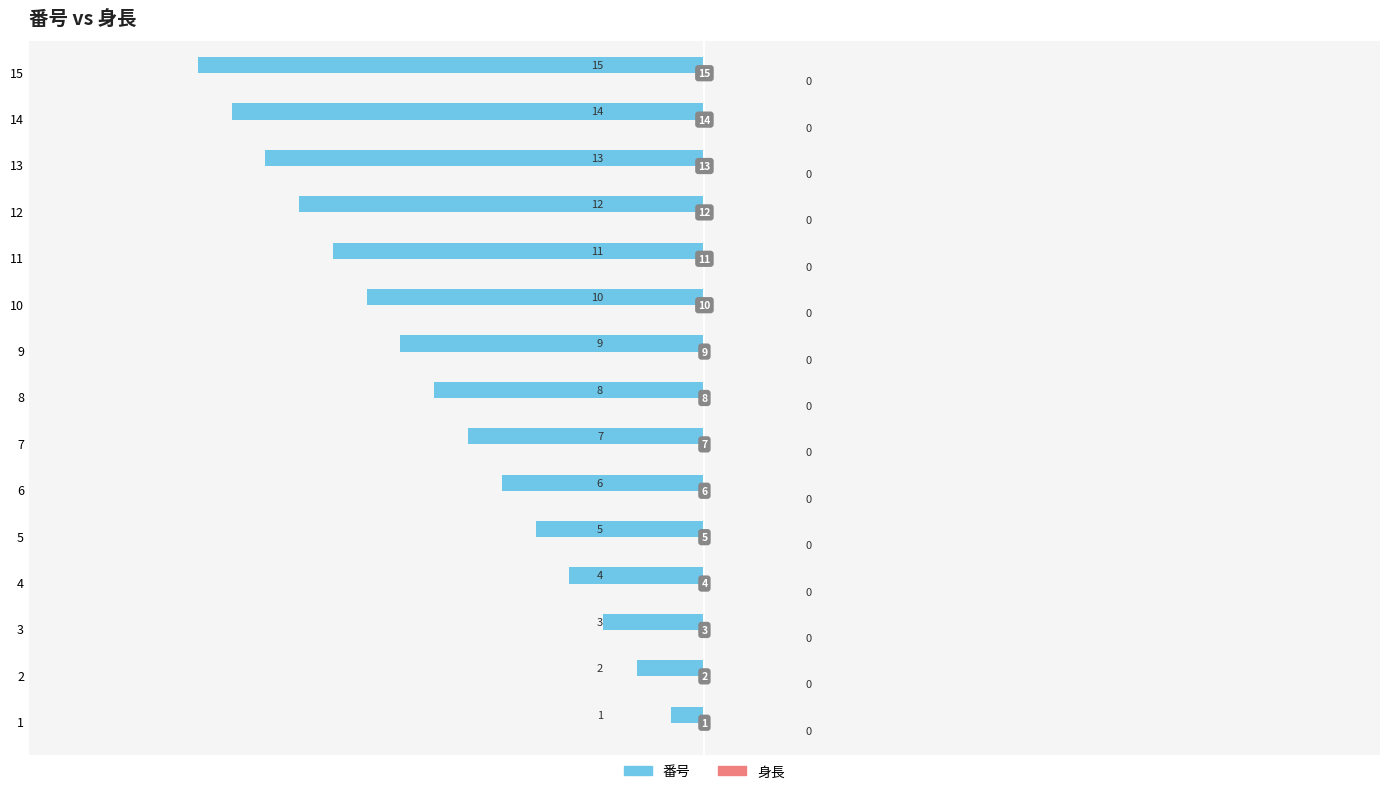

How many bars are there in total?

15